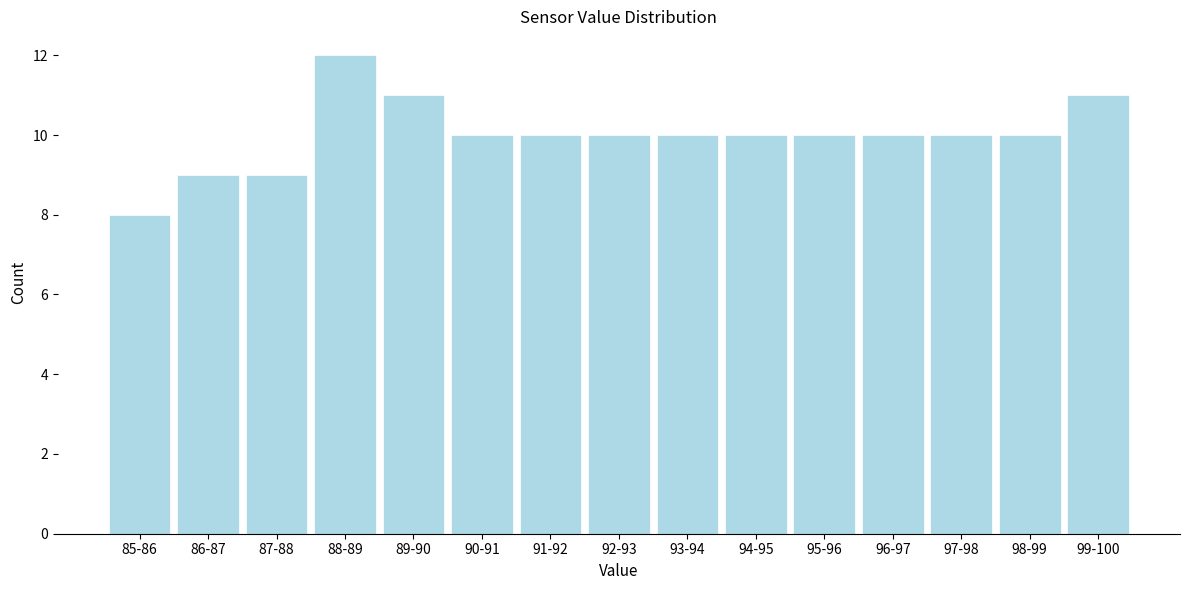

Reading left to right, extract all data points from this chart.

8	9	9	12	11	10	10	10	10	10	10	10	10	10	11